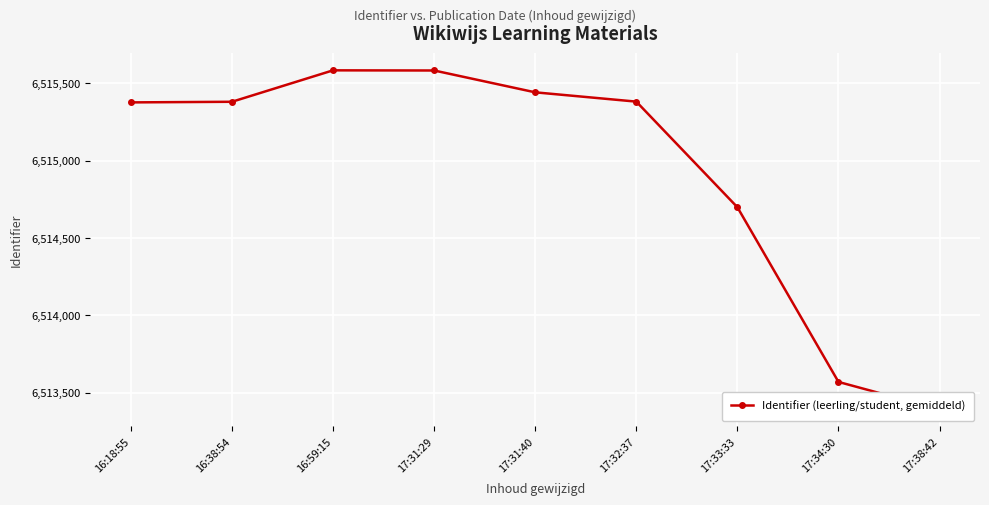

What is the label of the 4th point from the left?

17:31:29